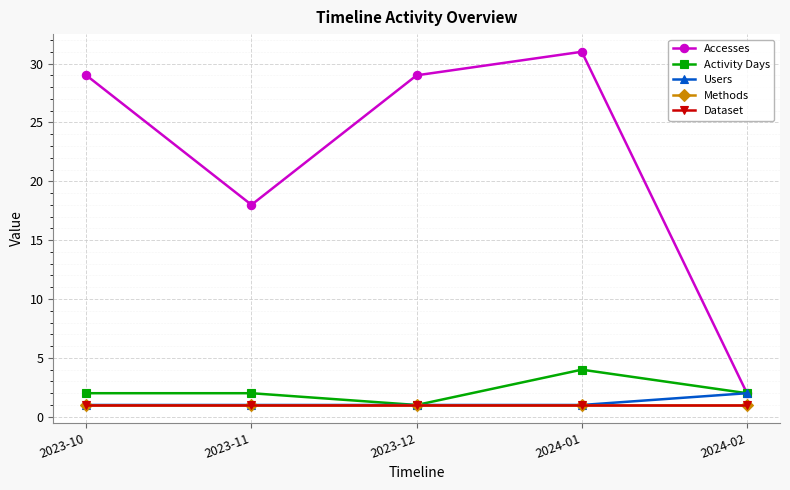

Is this an area chart (filled region under the line)?

No